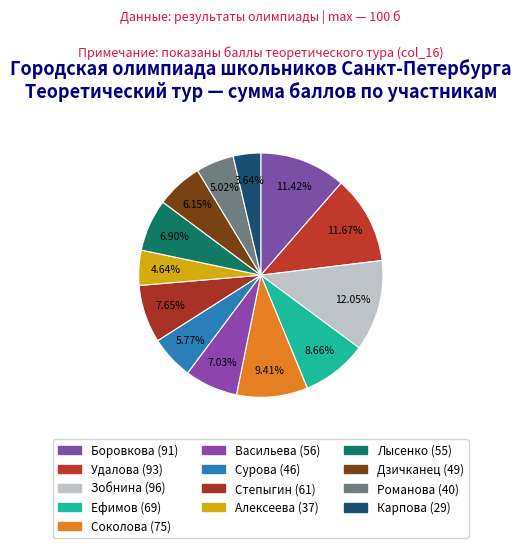

Which category has the smallest portion of the pie?

Карпова